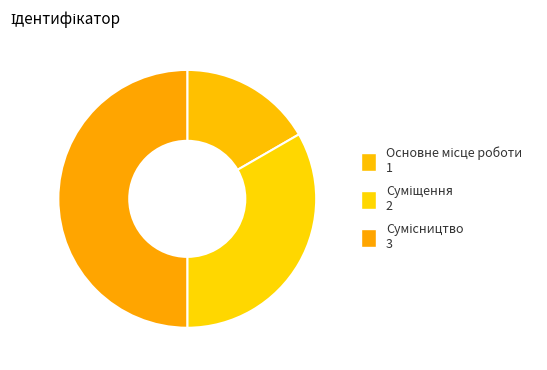

How many slices are in this pie chart?

3